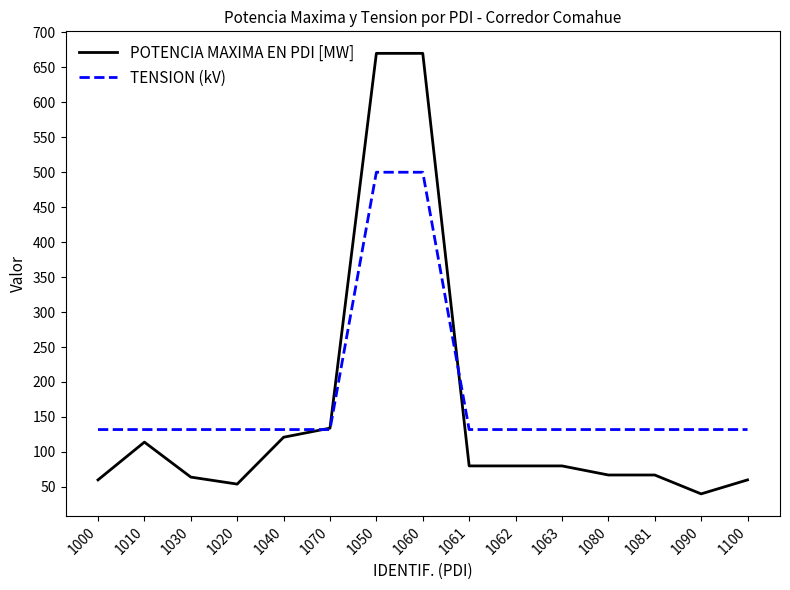

Which series changed the most between 1020 and 1080?

POTENCIA MAXIMA EN PDI [MW]